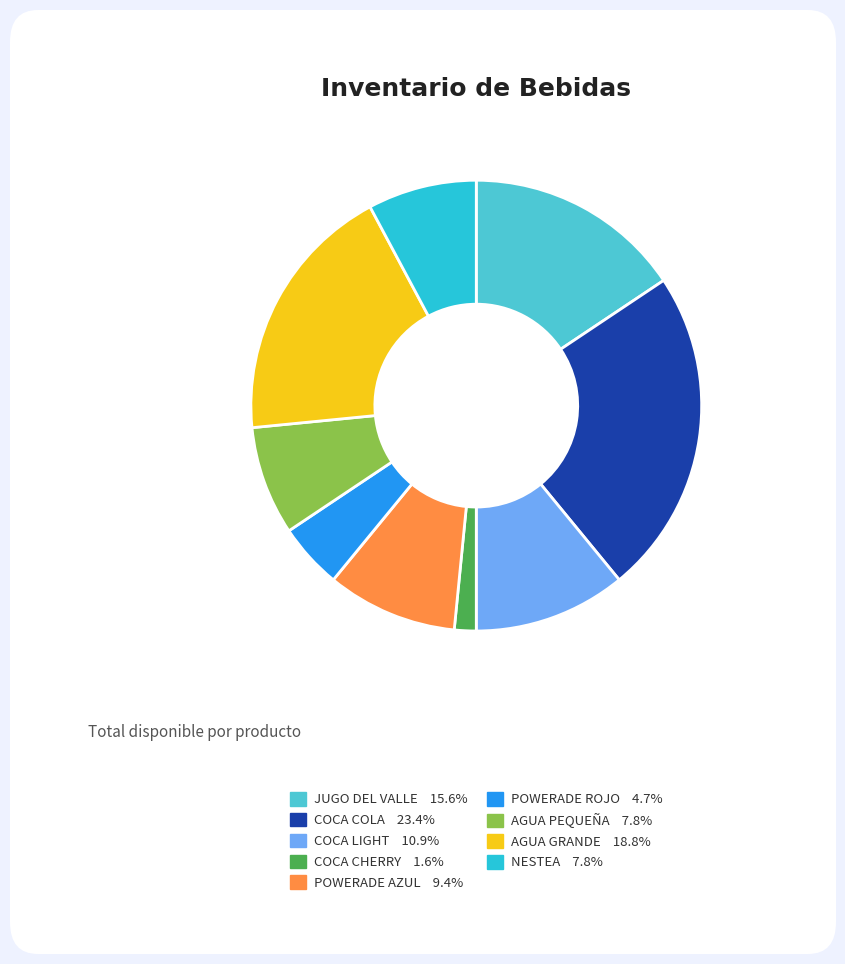

Is NESTEA the majority of the pie?

No